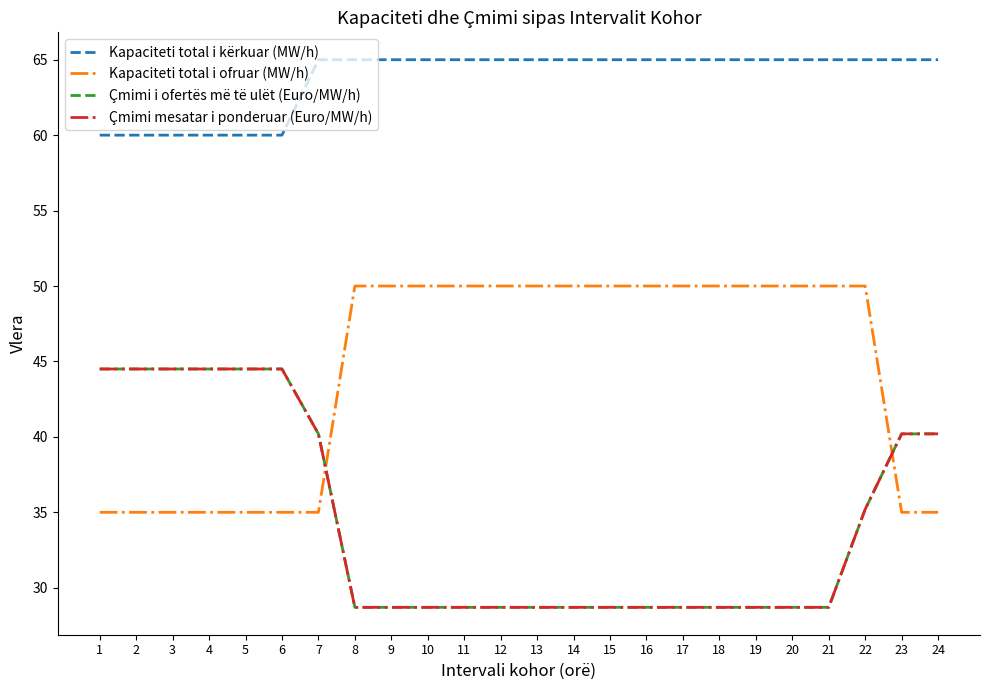

True or false: Çmimi i ofertës më të ulët (Euro/MW/h) has more than 1 interior local peaks.

False